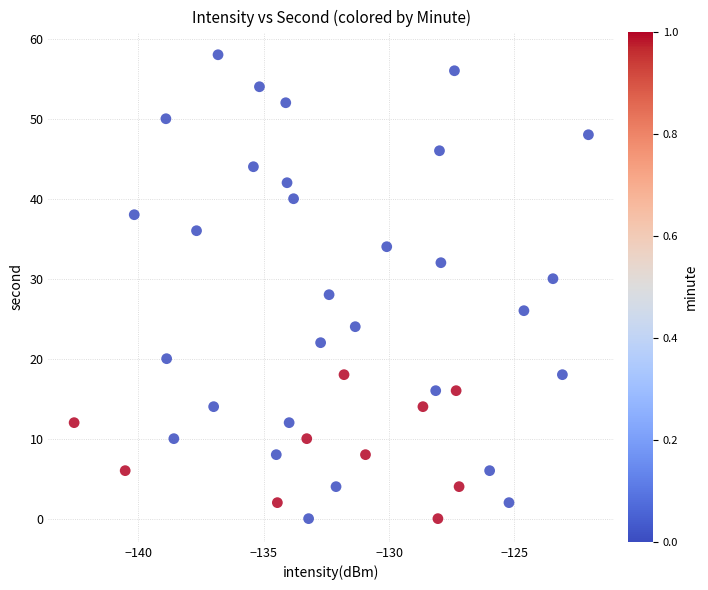

What is the range of Y values (max minus min)?

58